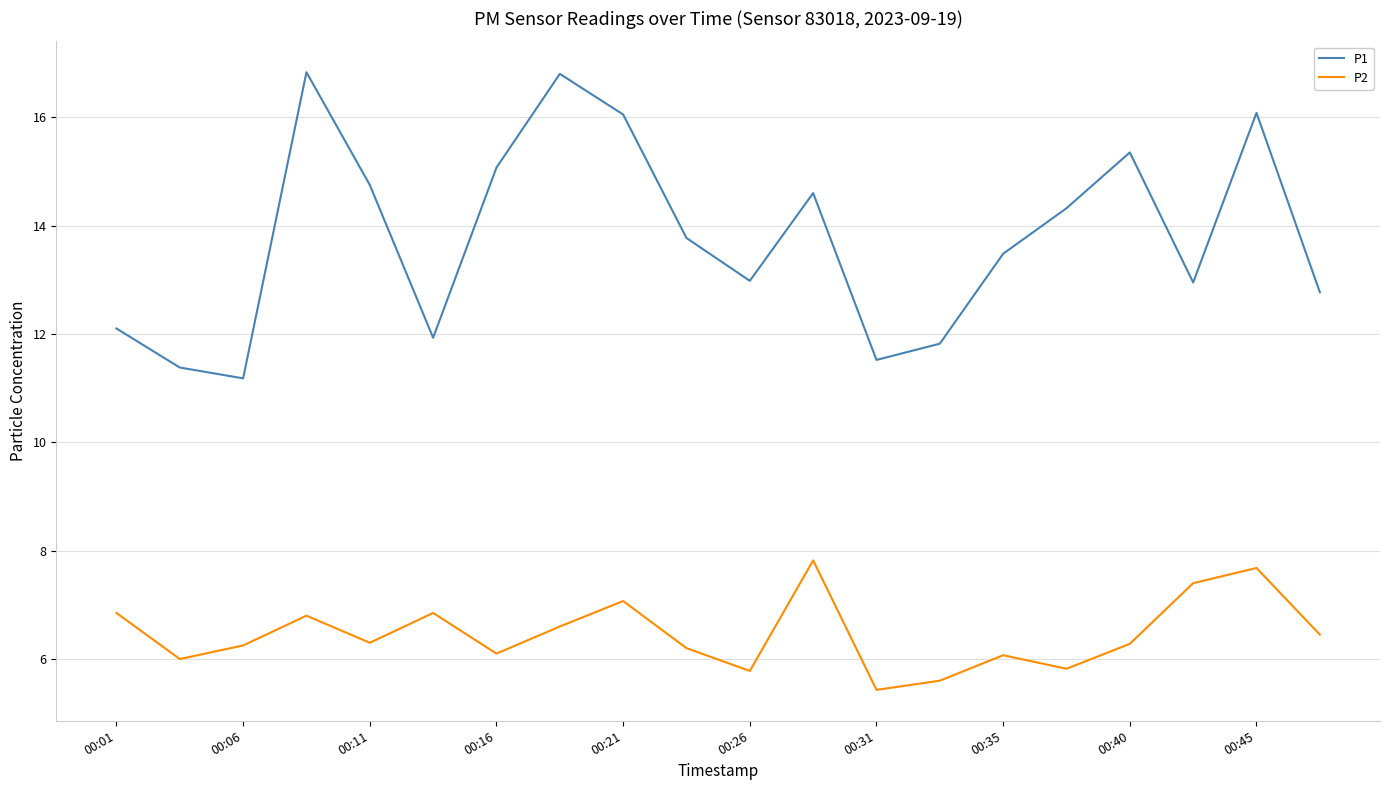

Which series has the largest total across all categories?

P1